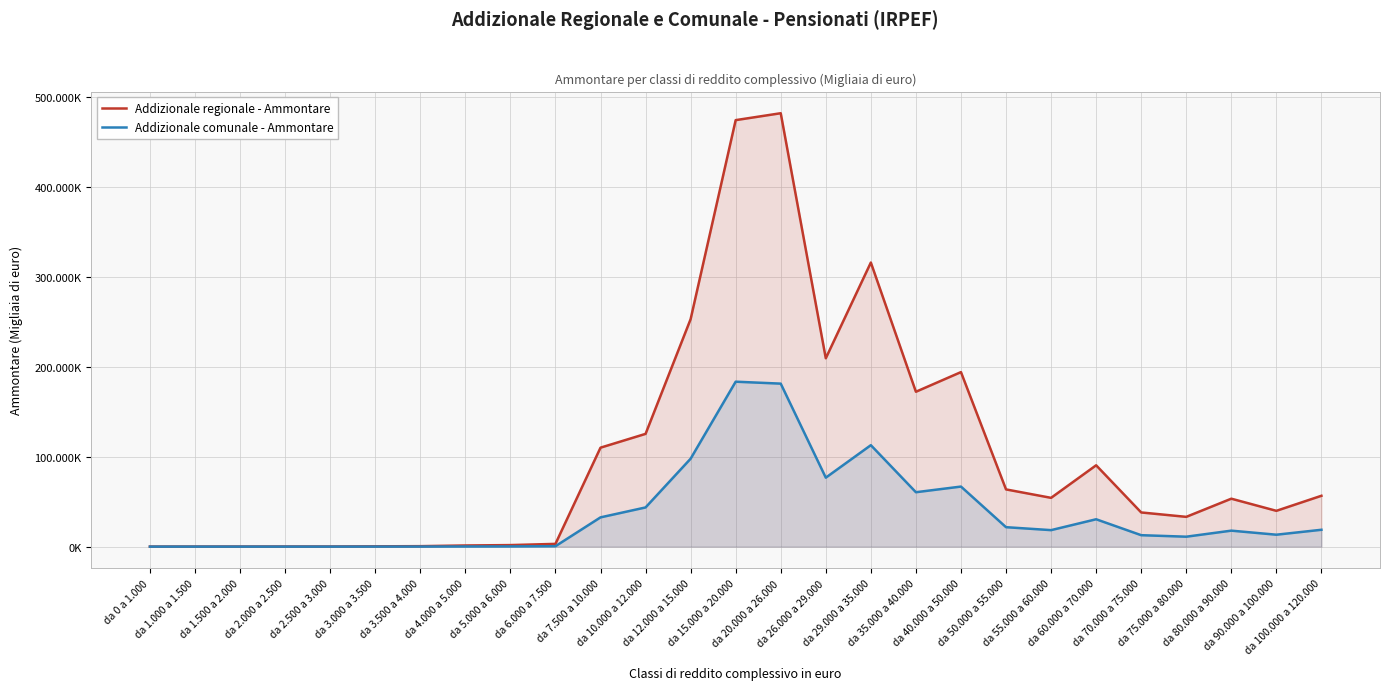

What is the value of the Addizionale comunale - Ammontare point at the 3rd from the left?

6